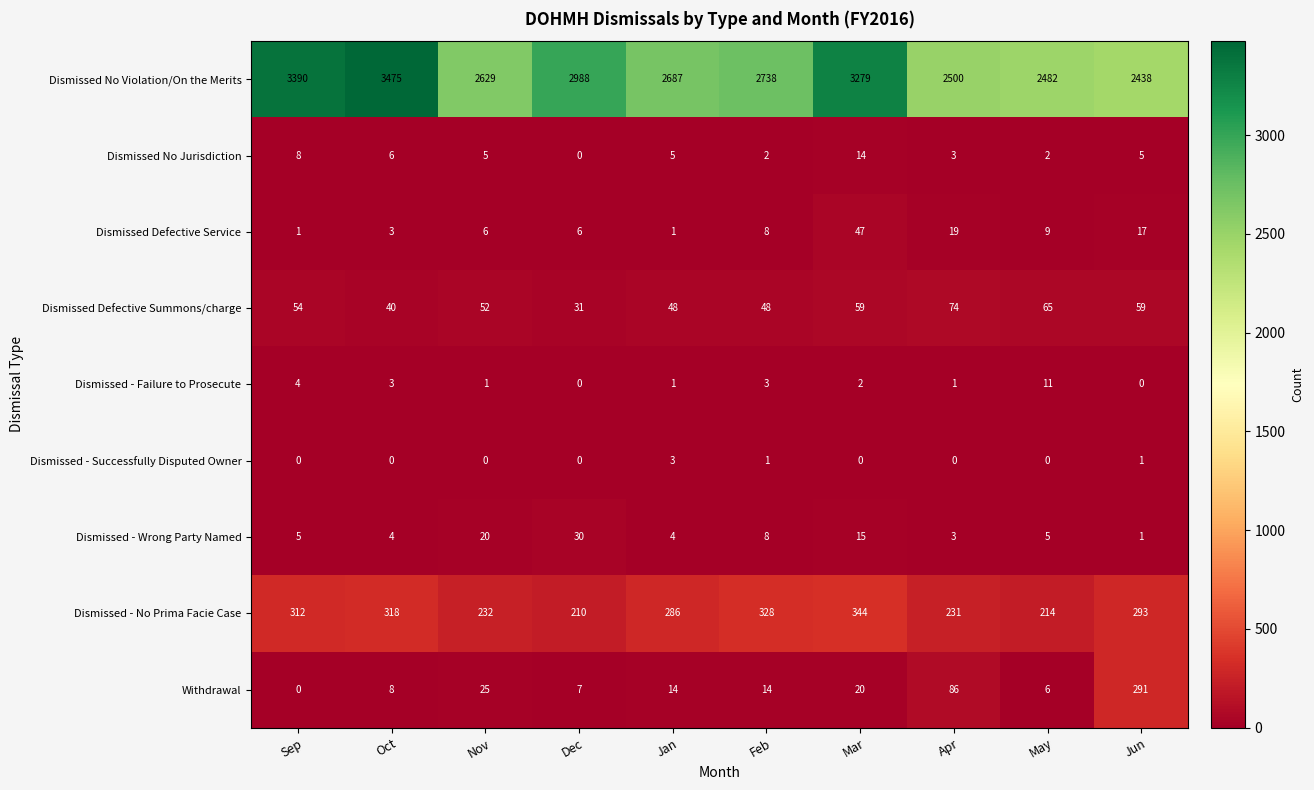

What is the difference between the Dismissed - Wrong Party Named values at Dec and Mar?

15